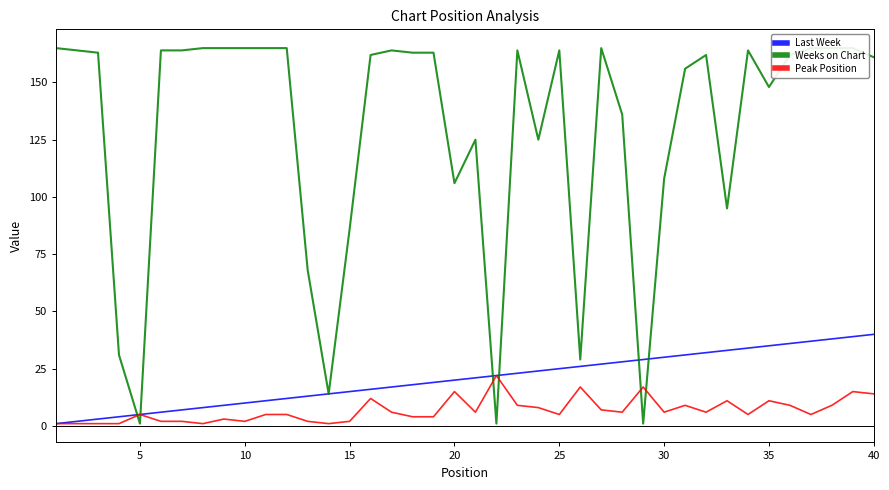

True or false: Last Week has a value of 40 at 40.

True